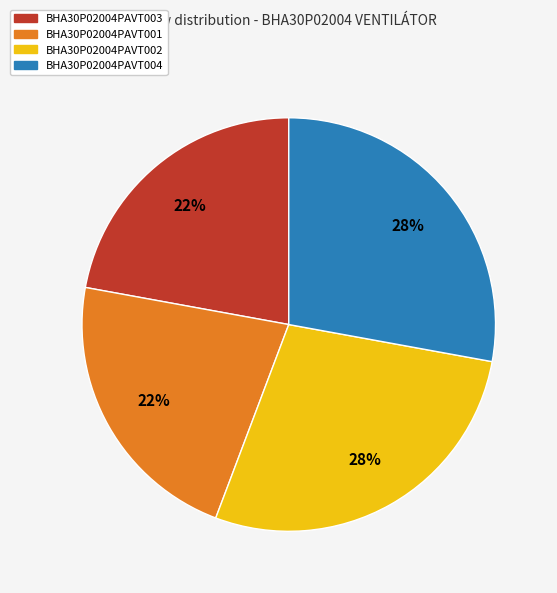

The BHA30P02004PAVT001 slice represents 13% of the pie. True or false?

False